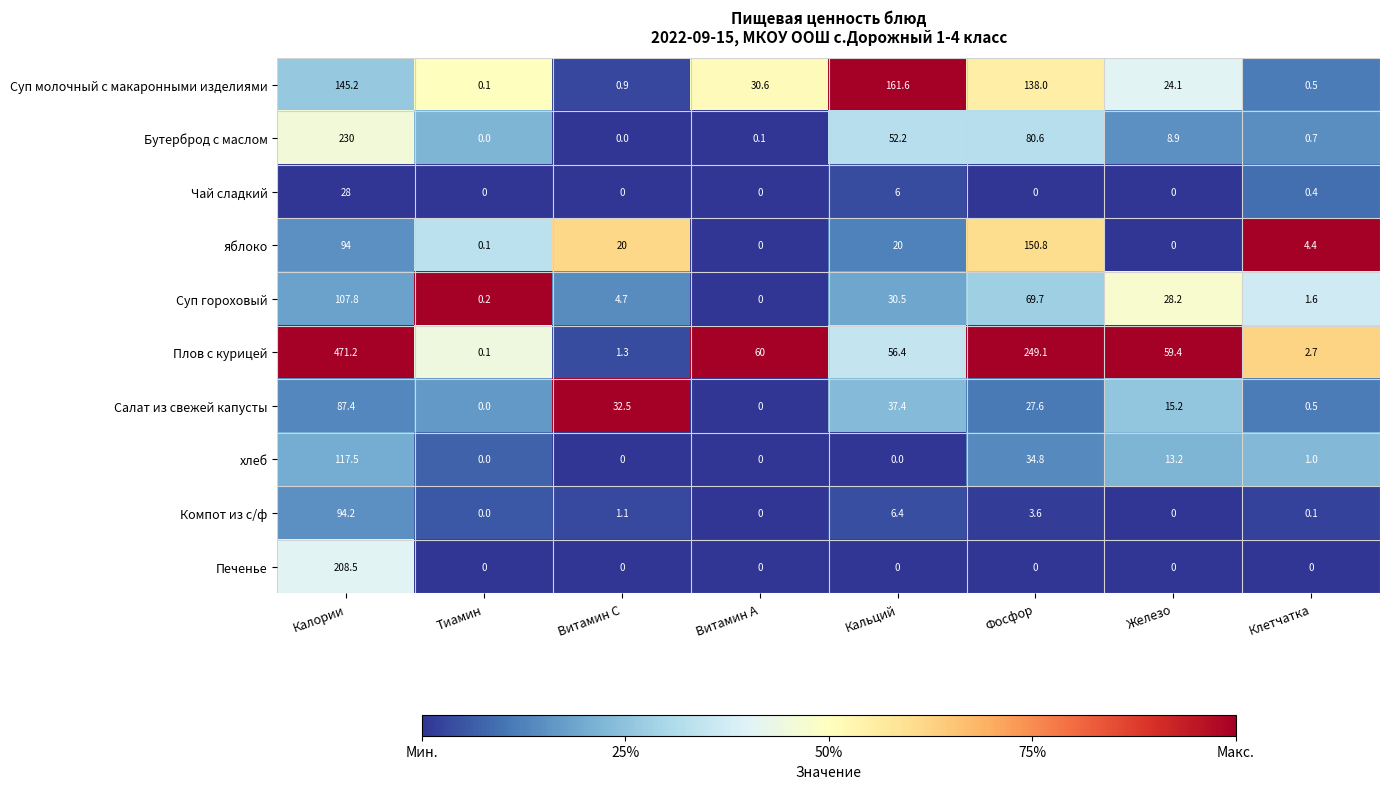

True or false: Чай сладкий has a value of 0.0 at Витамин C.

True